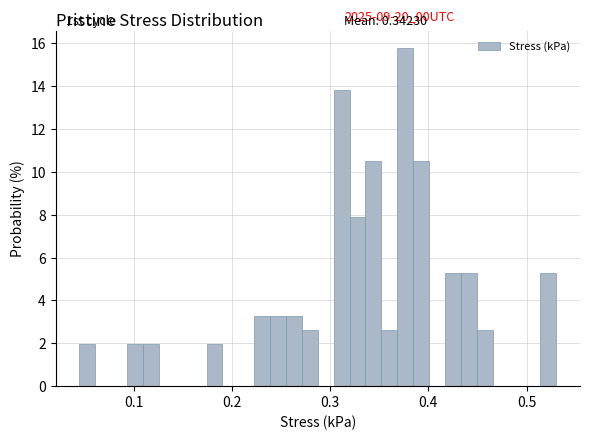

Around what value on the x-axis is the tallest bar? Give the approximate position of its centre, as read against the axis.

0.38